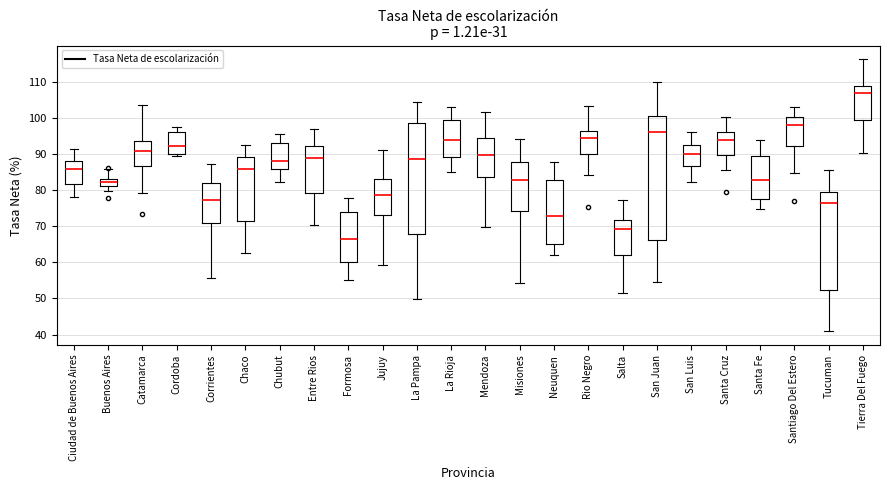

Where does the lower whisker of the box for Ciudad de Buenos Aires end on the y-axis? The values are not printed on the chart, so give them approximately, as read against the axis.

78